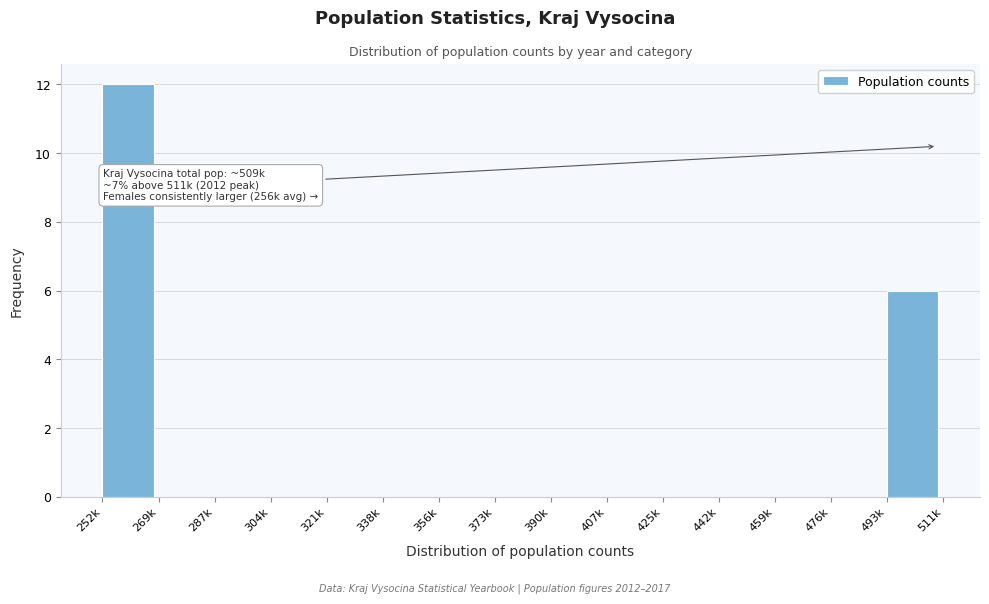

Reading left to right, what are all the values shown in this chart?

252k=12	269k=0	287k=0	304k=0	321k=0	338k=0	356k=0	373k=0	390k=0	407k=0	425k=0	442k=0	459k=0	476k=0	493k=6